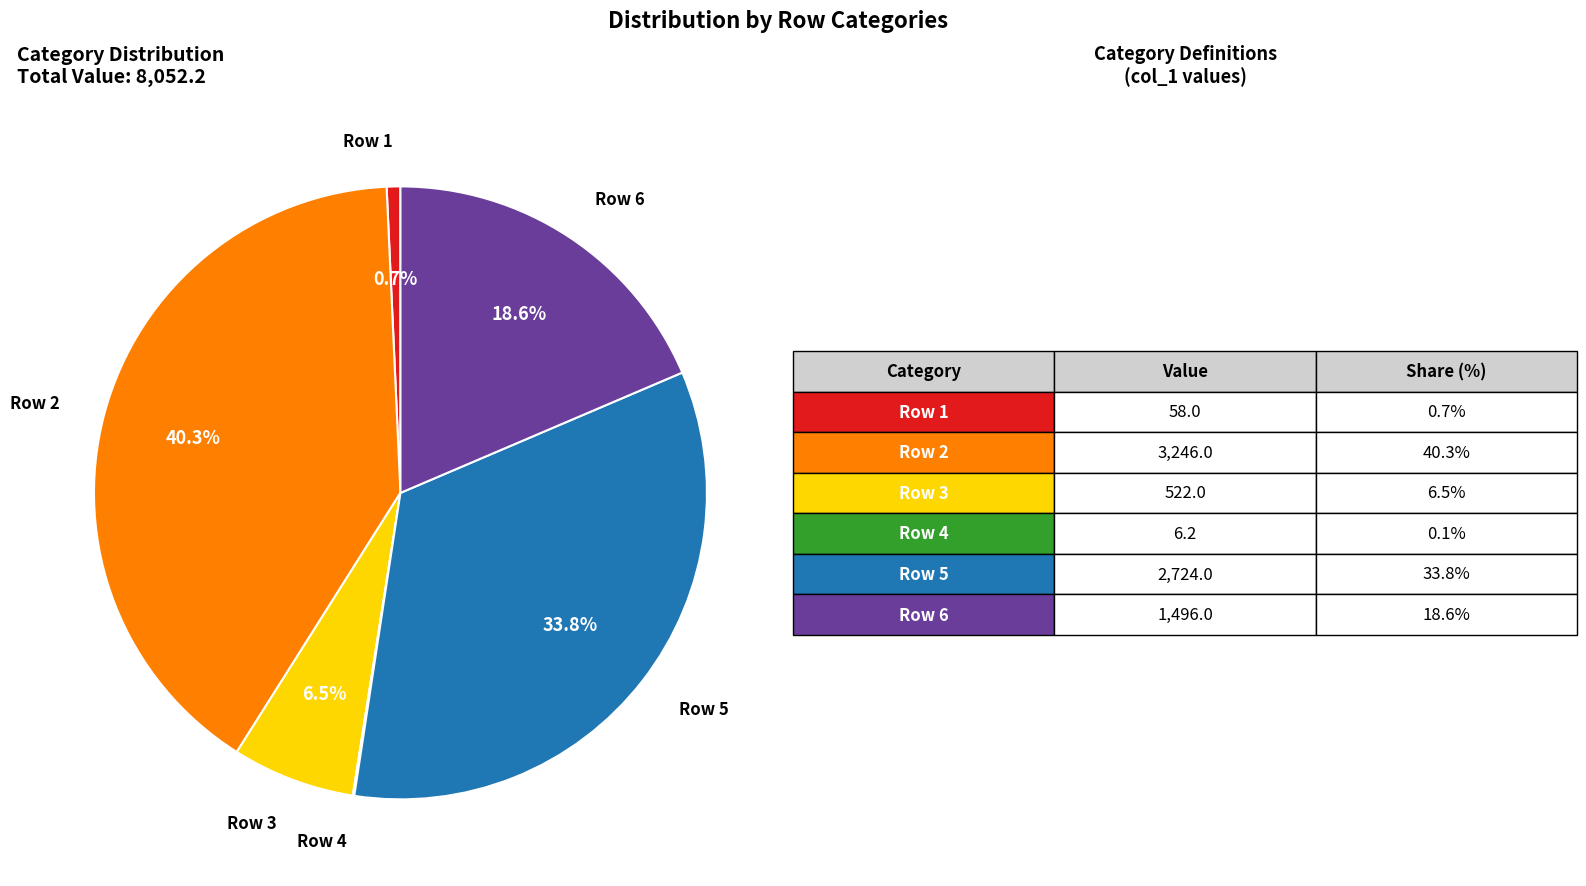

Is there any slice that represents more than half of the pie?

No